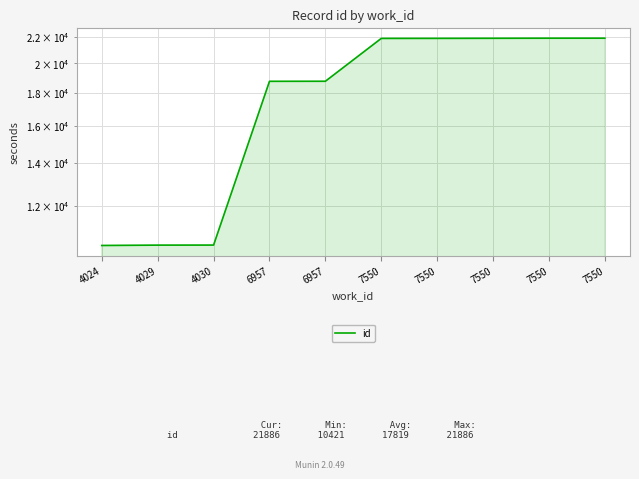

What is the value of the 7th point from the left?

21869